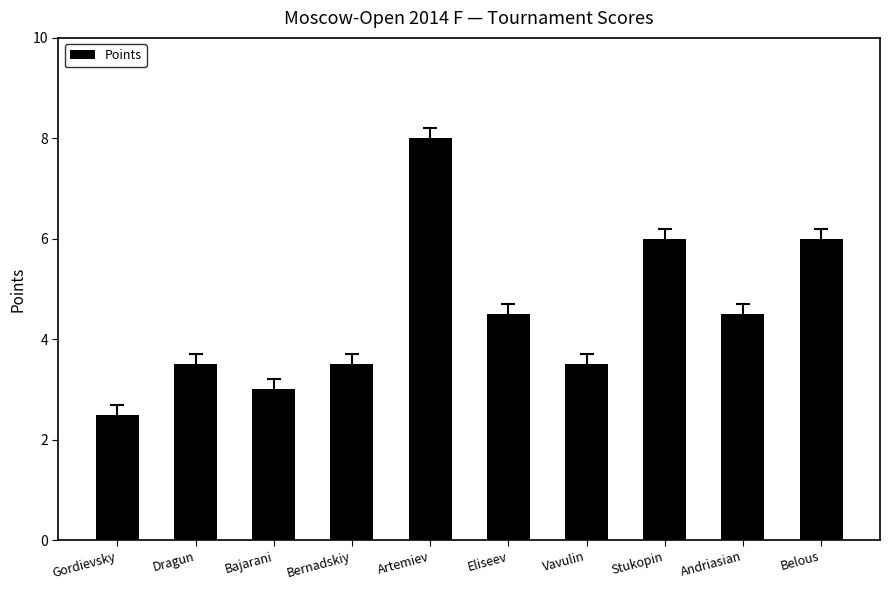

Approximately how many times larger is the value at Vavulin compared to Andriasian?

0.8